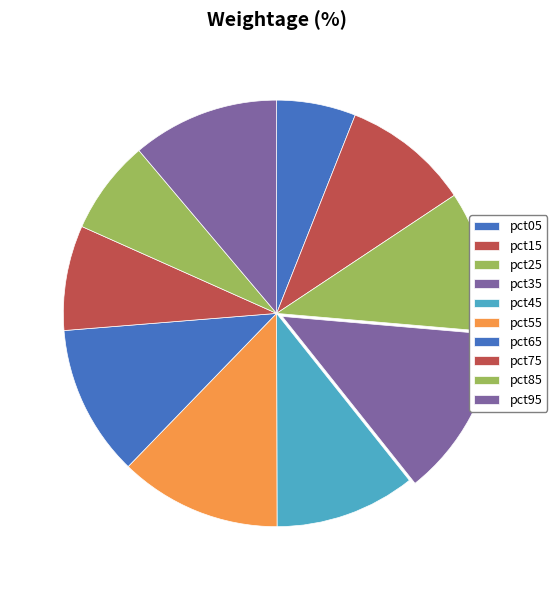

Count the number of slices in the pie.

10